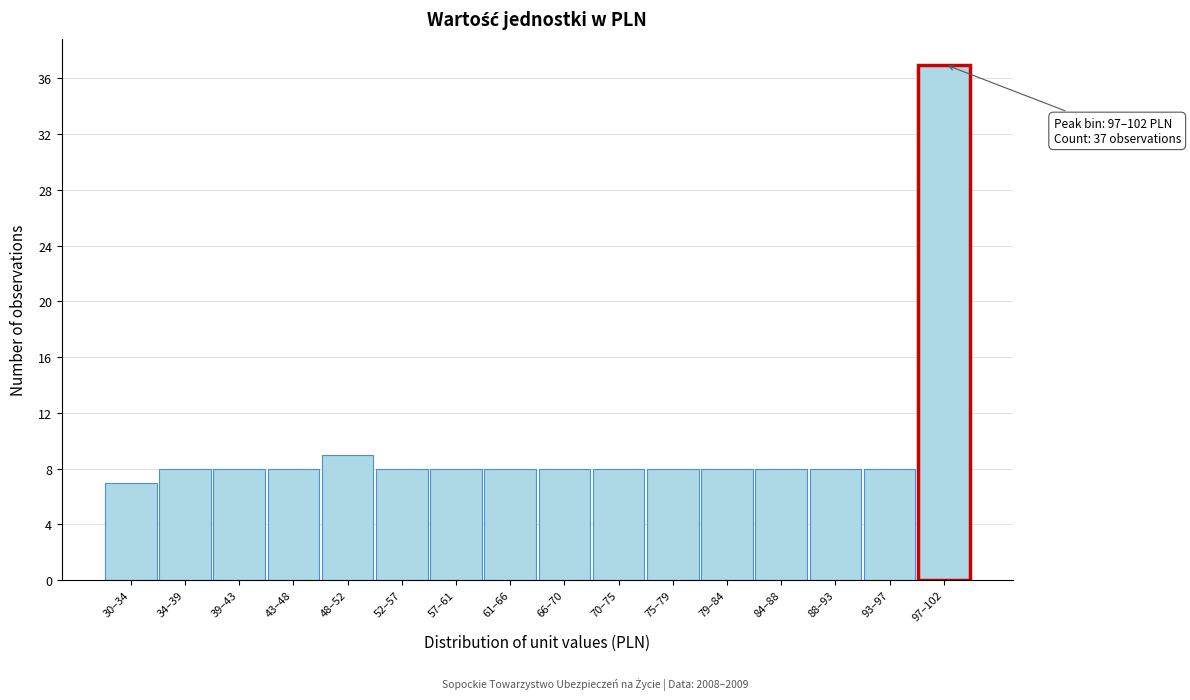

Reading left to right, transcribe all the data shown in this chart.

30–34=7	34–39=8	39–43=8	43–48=8	48–52=9	52–57=8	57–61=8	61–66=8	66–70=8	70–75=8	75–79=8	79–84=8	84–88=8	88–93=8	93–97=8	97–102=37